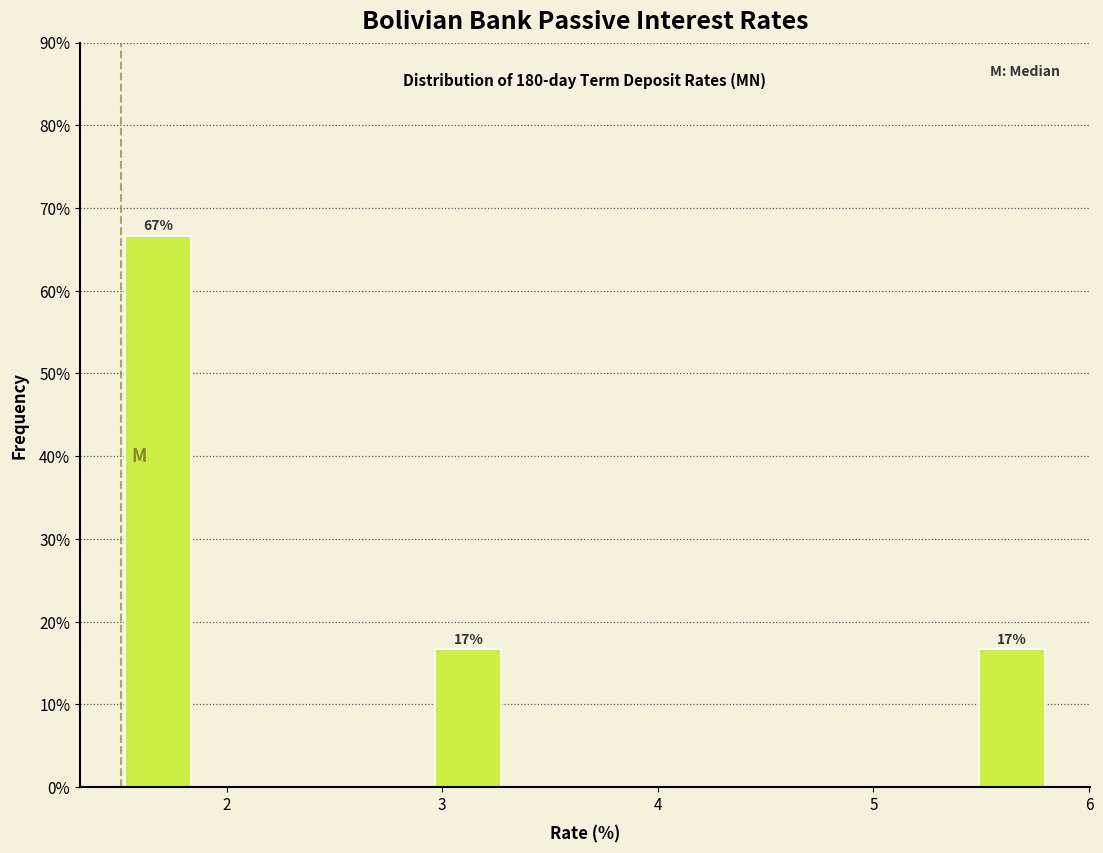

Around what value on the x-axis is the tallest bar? Give the approximate position of its centre, as read against the axis.

1.7